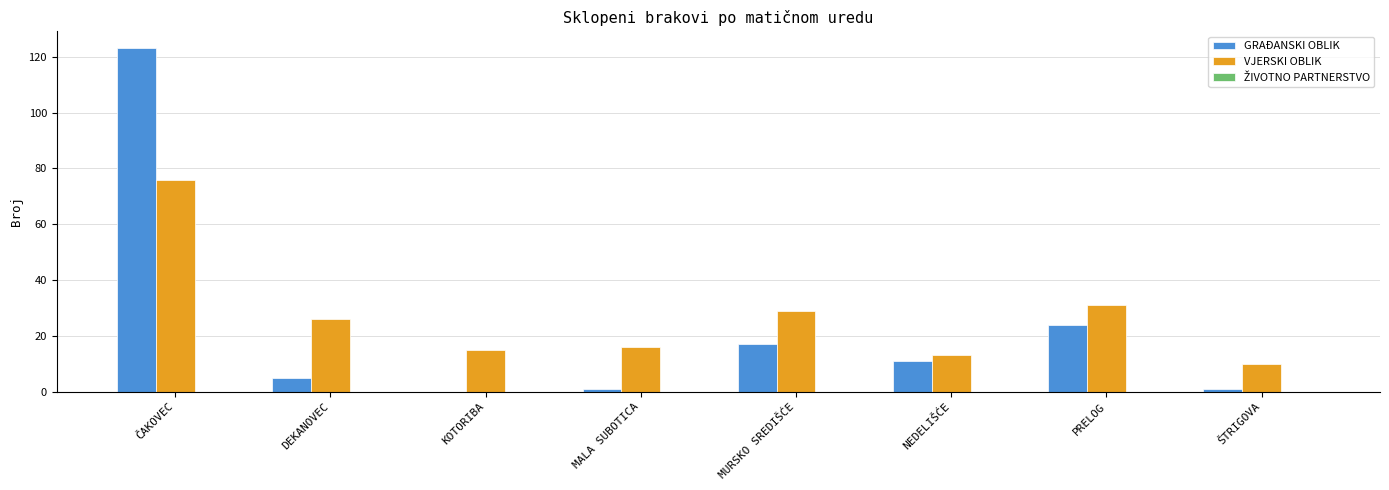

At which category is the sum across all series the highest?

ČAKOVEC